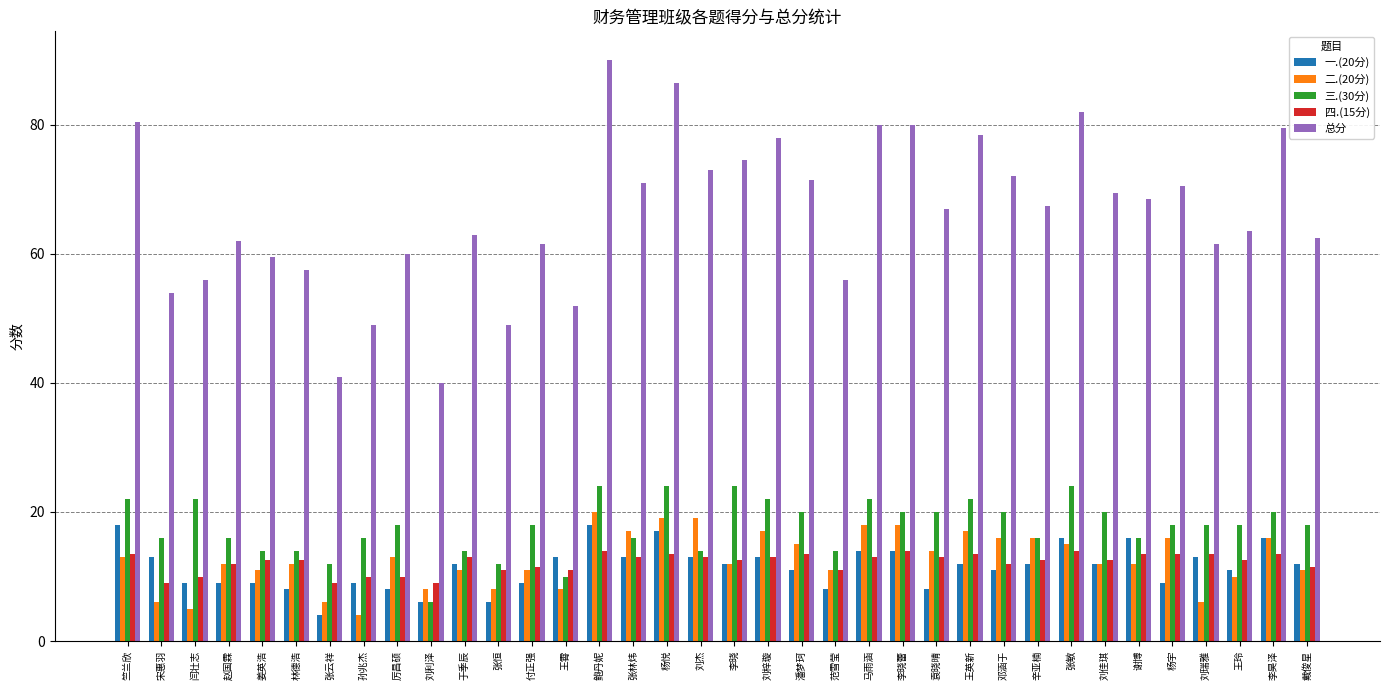

Reading left to right, what are all the values shown in this chart?

一.(20分): 18.0	13.0	9.0	9.0	9.0	8.0	4.0	9.0	8.0	6.0	12.0	6.0	9.0	13.0	18.0	13.0	17.0	13.0	12.0	13.0	11.0	8.0	14.0	14.0	8.0	12.0	11.0	12.0	16.0	12.0	16.0	9.0	13.0	11.0	16.0	12.0
二.(20分): 13.0	6.0	5.0	12.0	11.0	12.0	6.0	4.0	13.0	8.0	11.0	8.0	11.0	8.0	20.0	17.0	19.0	19.0	12.0	17.0	15.0	11.0	18.0	18.0	14.0	17.0	16.0	16.0	15.0	12.0	12.0	16.0	6.0	10.0	16.0	11.0
三.(30分): 22.0	16.0	22.0	16.0	14.0	14.0	12.0	16.0	18.0	6.0	14.0	12.0	18.0	10.0	24.0	16.0	24.0	14.0	24.0	22.0	20.0	14.0	22.0	20.0	20.0	22.0	20.0	16.0	24.0	20.0	16.0	18.0	18.0	18.0	20.0	18.0
四.(15分): 13.5	9.0	10.0	12.0	12.5	12.5	9.0	10.0	10.0	9.0	13.0	11.0	11.5	11.0	14.0	13.0	13.5	13.0	12.5	13.0	13.5	11.0	13.0	14.0	13.0	13.5	12.0	12.5	14.0	12.5	13.5	13.5	13.5	12.5	13.5	11.5
总分: 80.5	54.0	56.0	62.0	59.5	57.5	41.0	49.0	60.0	40.0	63.0	49.0	61.5	52.0	90.0	71.0	86.5	73.0	74.5	78.0	71.5	56.0	80.0	80.0	67.0	78.5	72.0	67.5	82.0	69.5	68.5	70.5	61.5	63.5	79.5	62.5